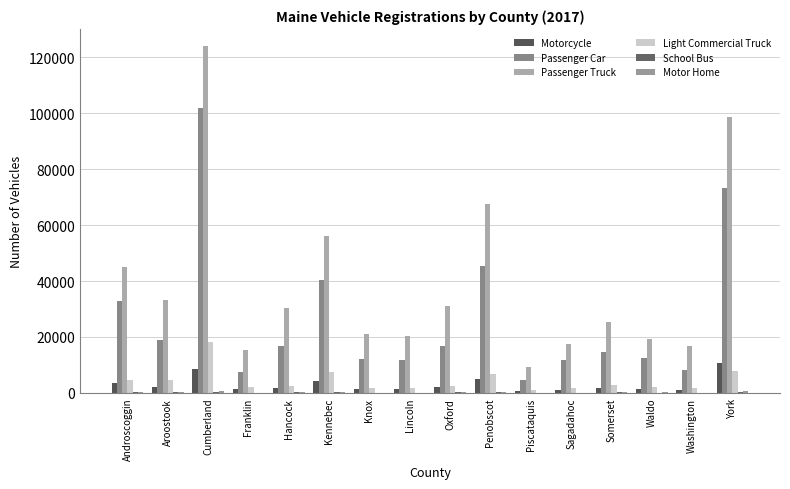

How many distinct data groups are displayed?

6